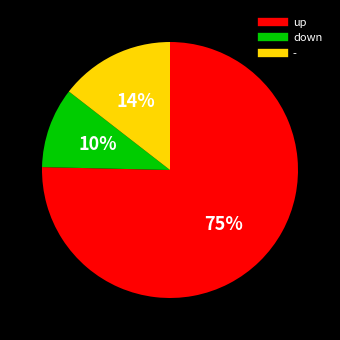

Rank the categories by value from lowest to highest.

down, -, up